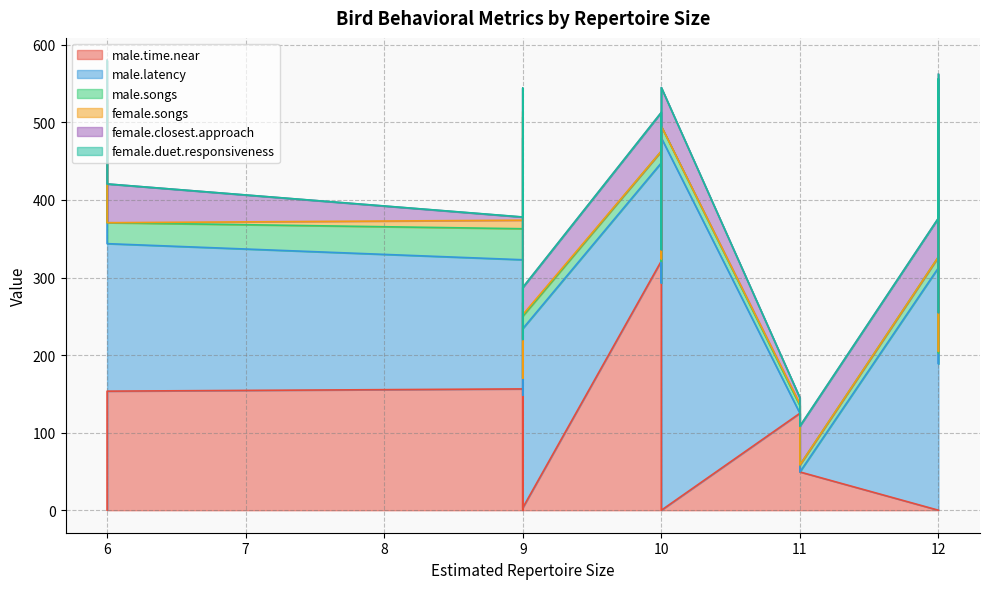

In female.songs, how many points are lower than both neighbors (excluding endpoints)?

2